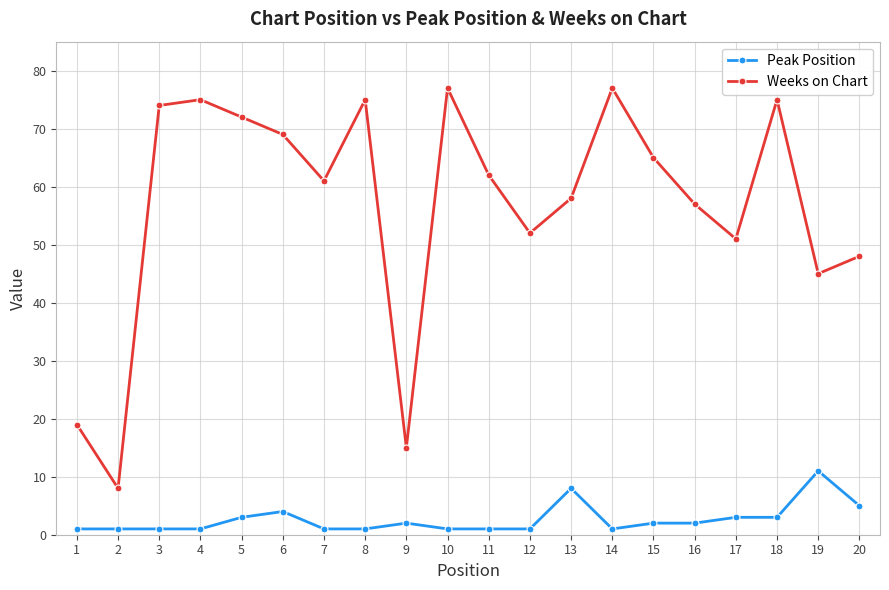

True or false: Weeks on Chart and Peak Position intersect in this chart.

False